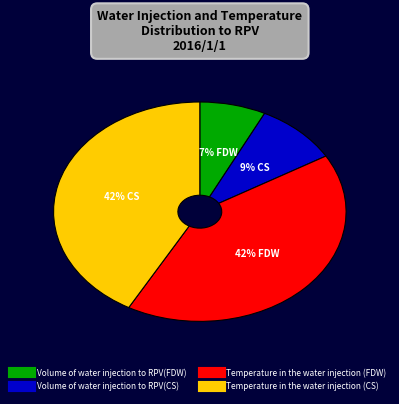

Does Volume of water injection to RPV(CS) represent more than half of the total?

No